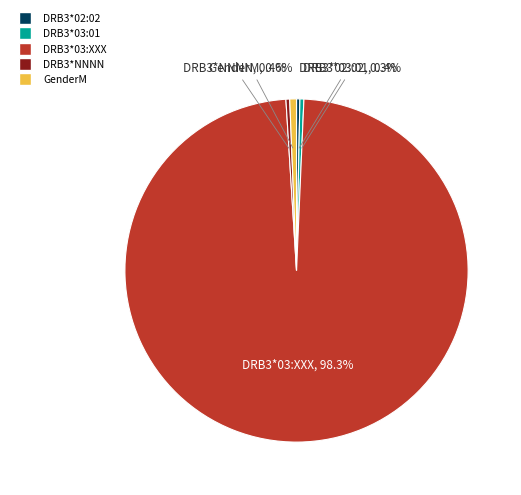

How many slices are in this pie chart?

5